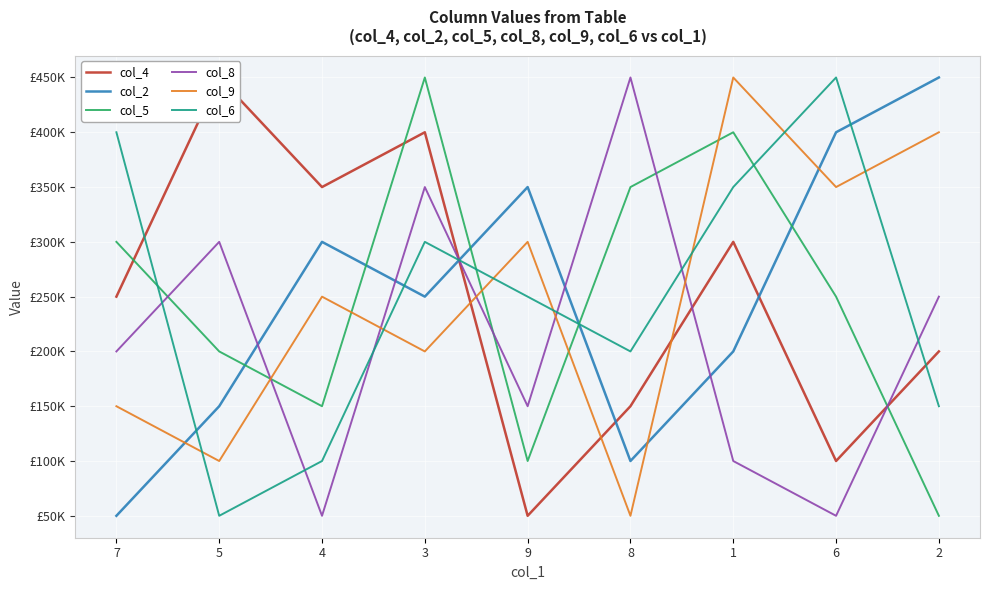

Is it true that col_2 equals 50000 at 7?

True